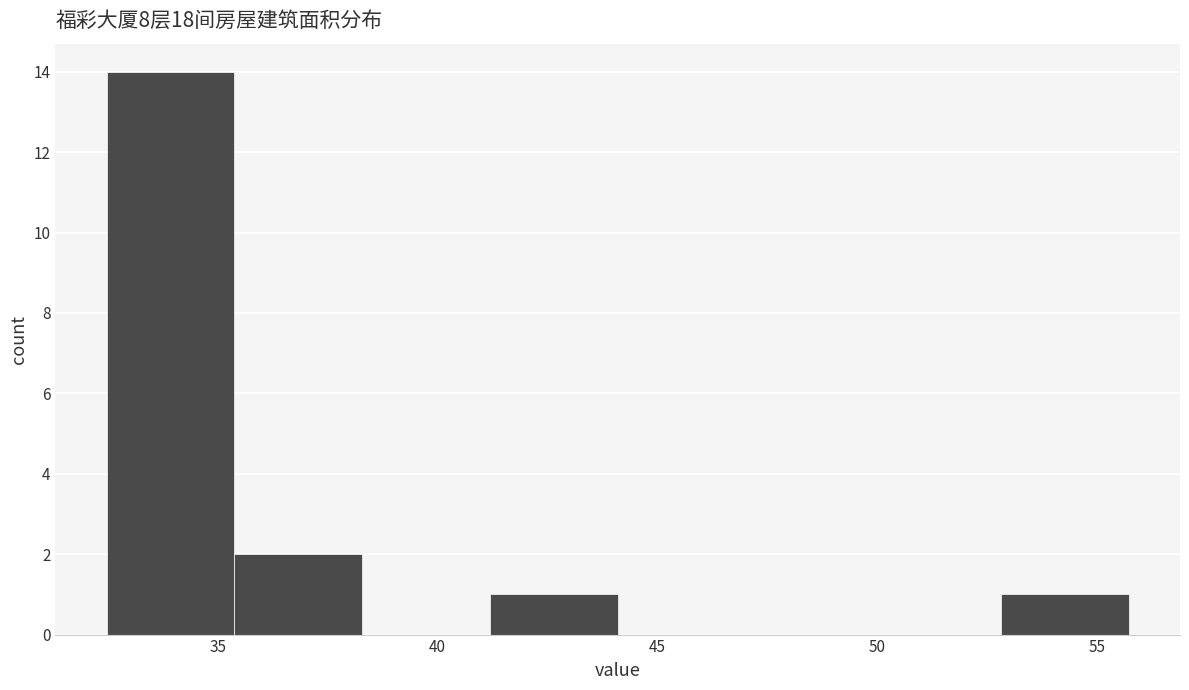

Over which range of the x-axis is the bar tallest?

32.5 to 35.5